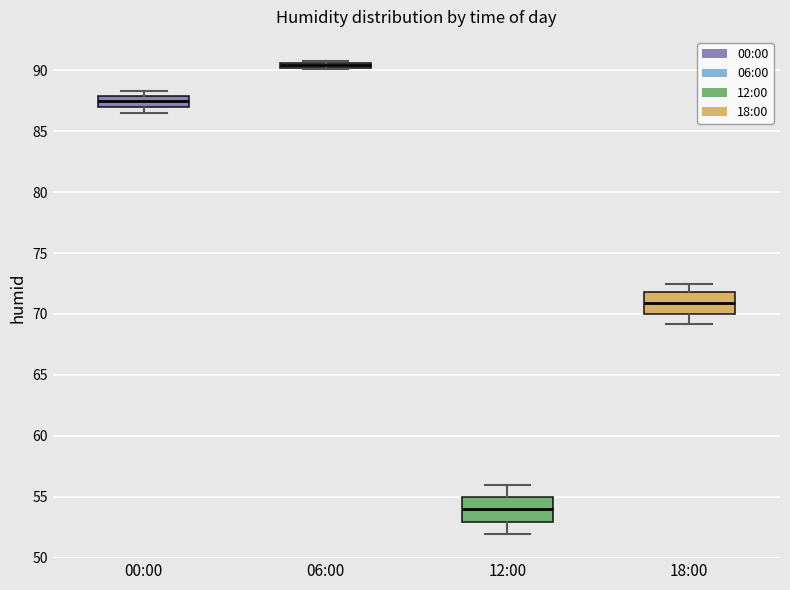

Which box has the lowest median line?

12:00